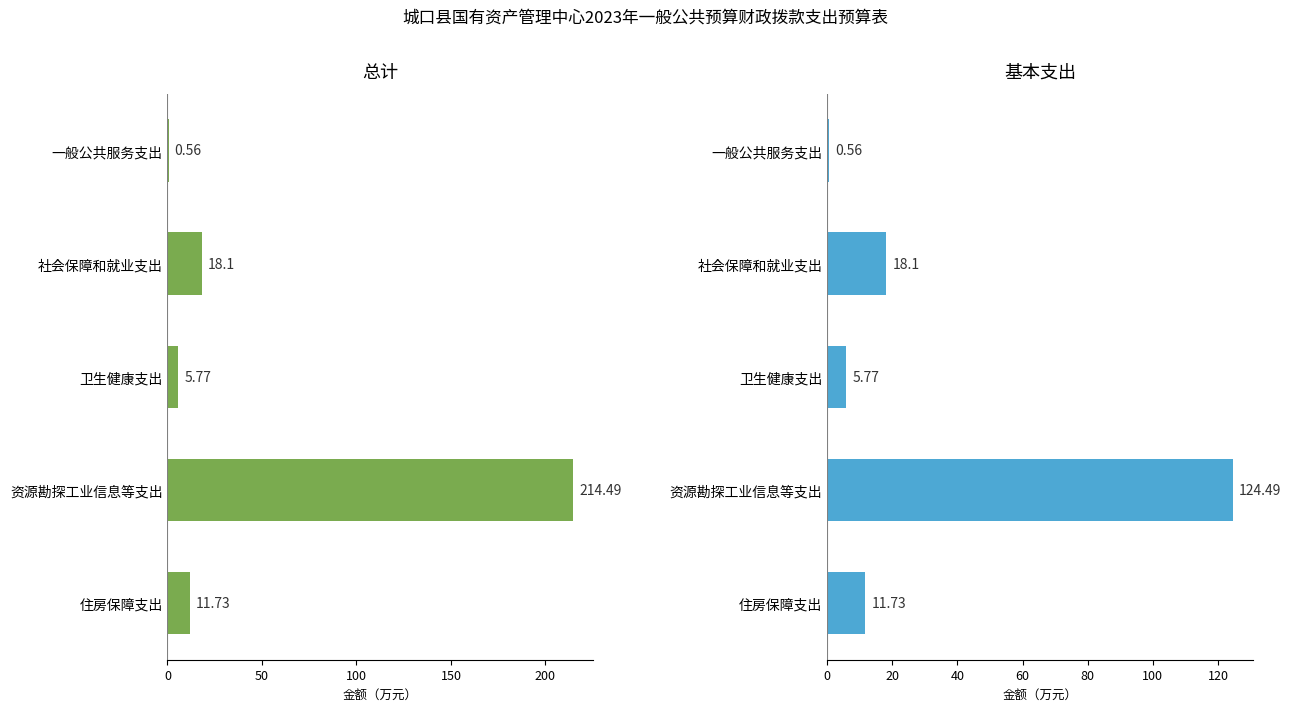

Is the value of 总计 at 社会保障和就业支出 greater than the value of 基本支出 at 卫生健康支出?

Yes